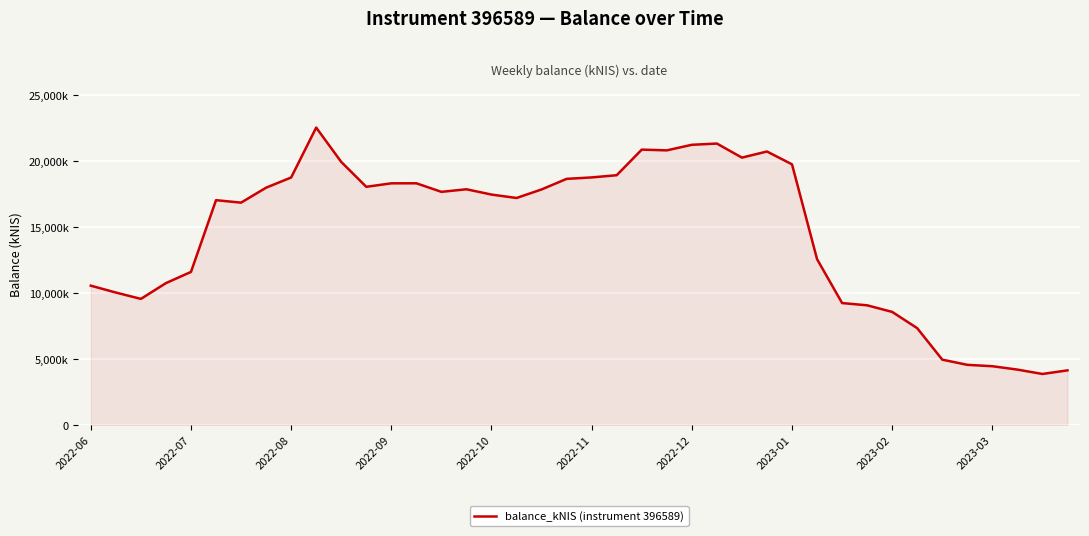

What is the sum of all values?

583238.8